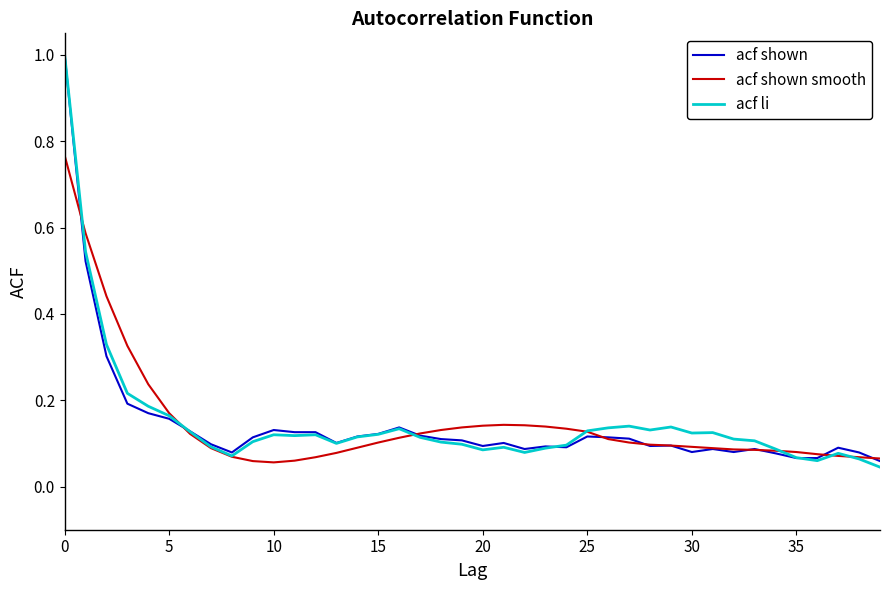

Is this an area chart (filled region under the line)?

No